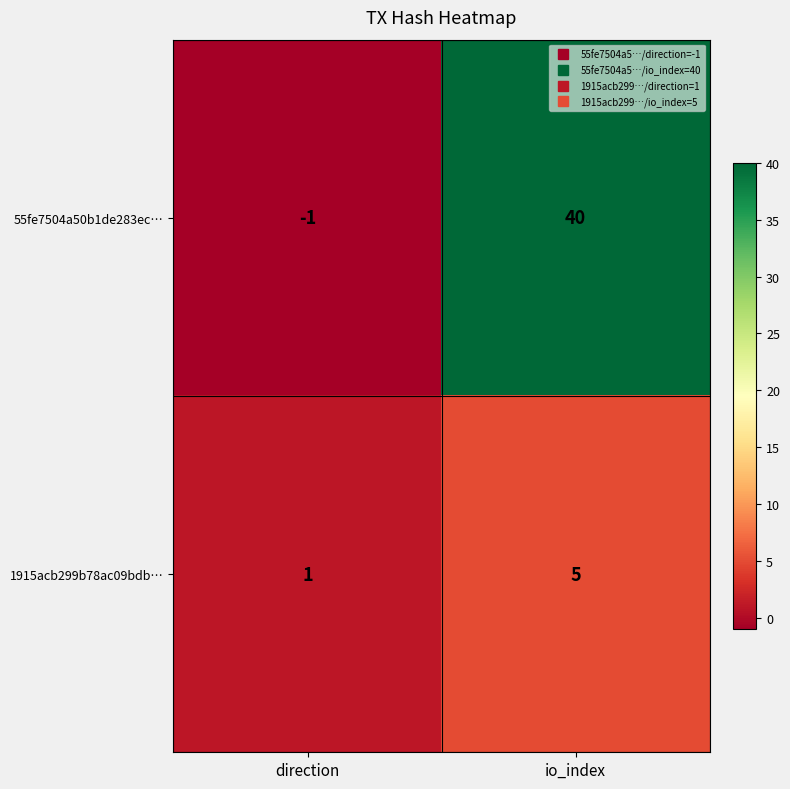

Reading left to right, transcribe all the data shown in this chart.

55fe7504a50b1de283ec…: direction=-1	io_index=40
1915acb299b78ac09bdb…: direction=1	io_index=5